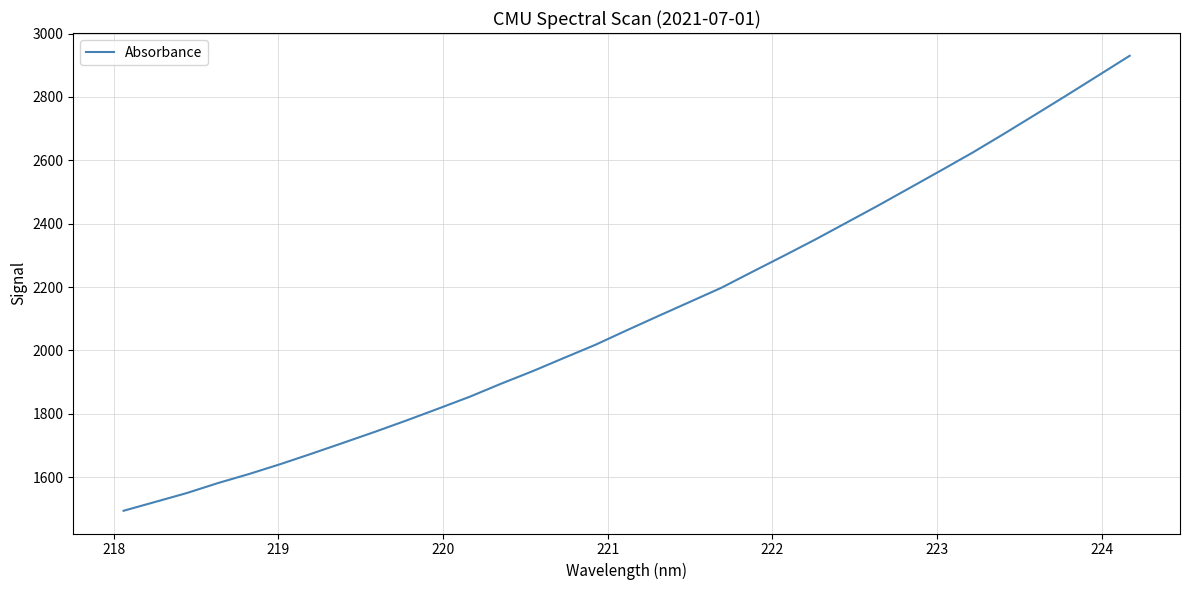

What is the greatest value displayed?

2930.1